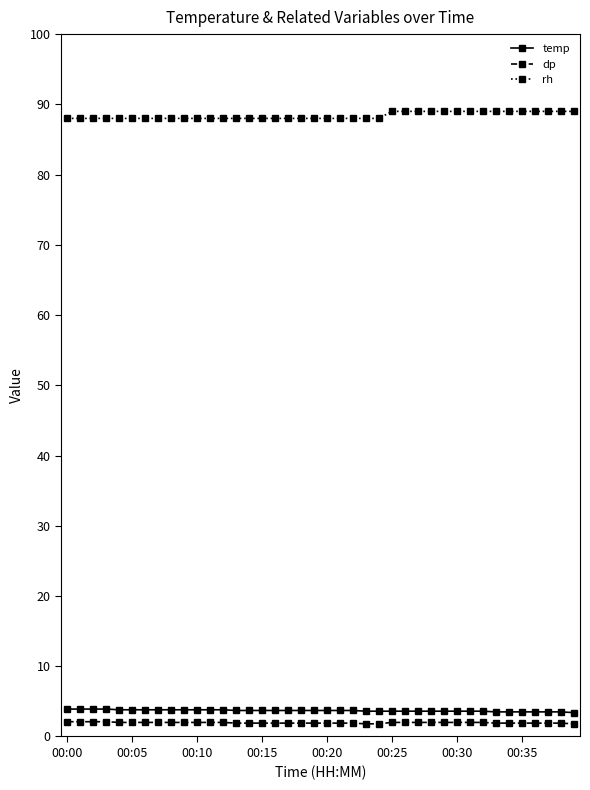

True or false: temp and rh intersect in this chart.

False